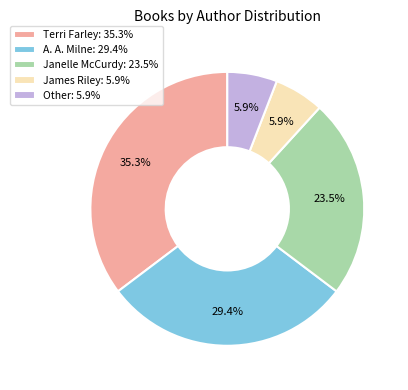

How many slices are in this pie chart?

5